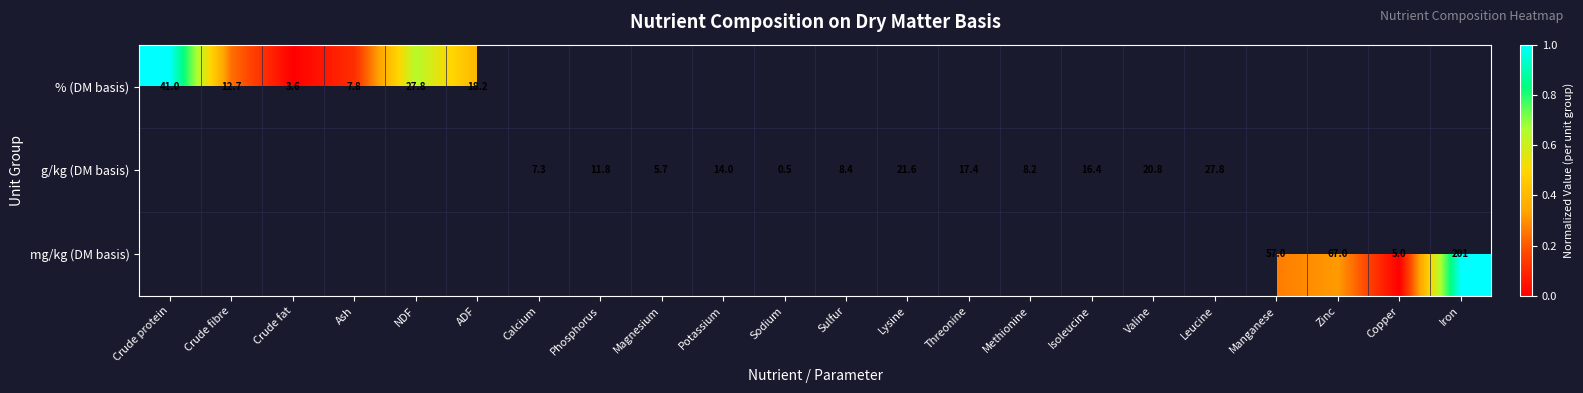

Count the number of categories in the chart.

22